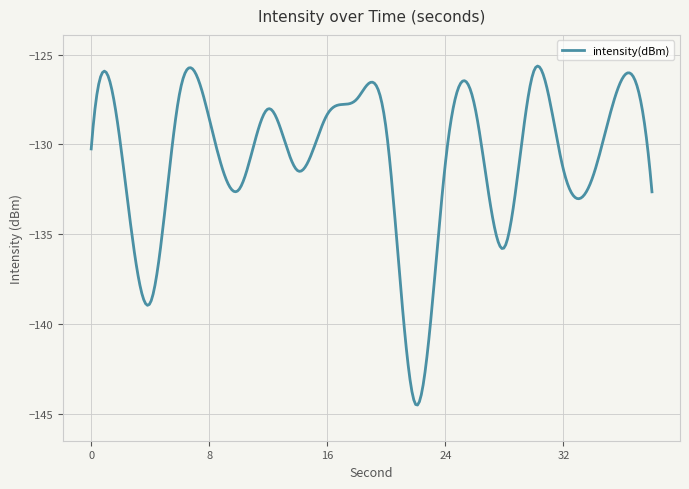

What is the greatest value displayed?

-125.6